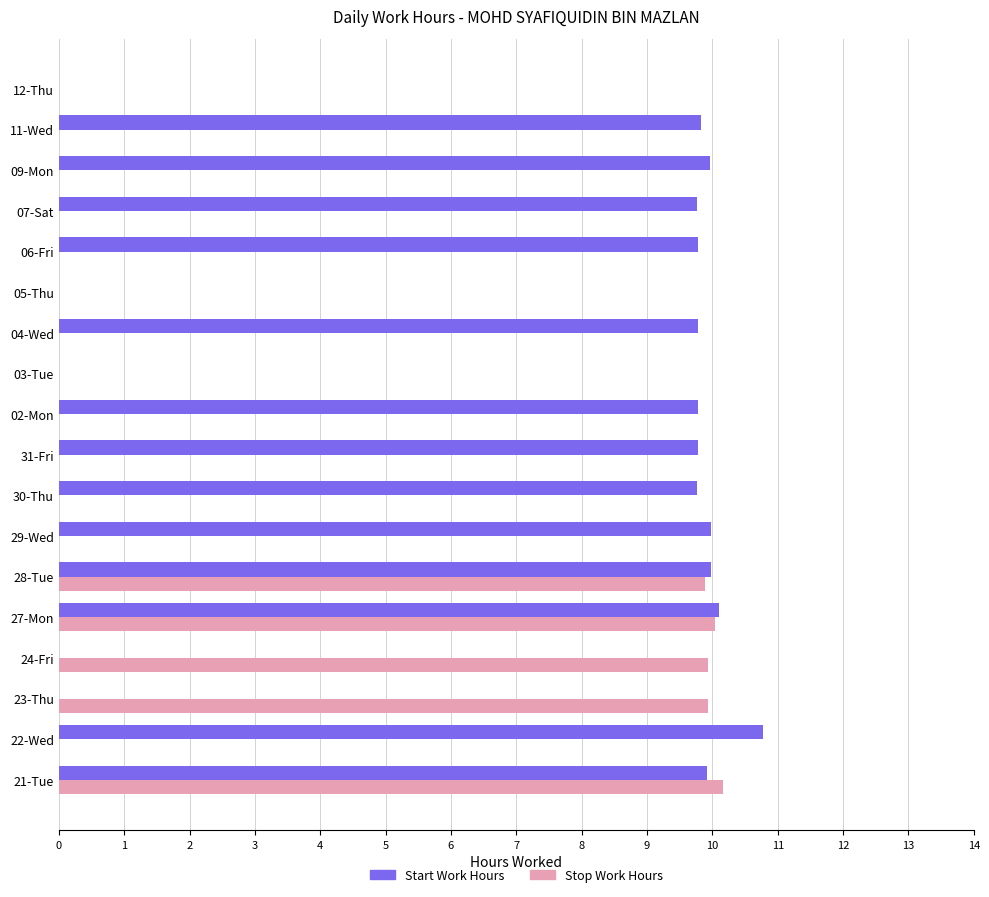

What is the sum of the Stop Work Hours values at 03-Tue and 23-Thu?

9.9